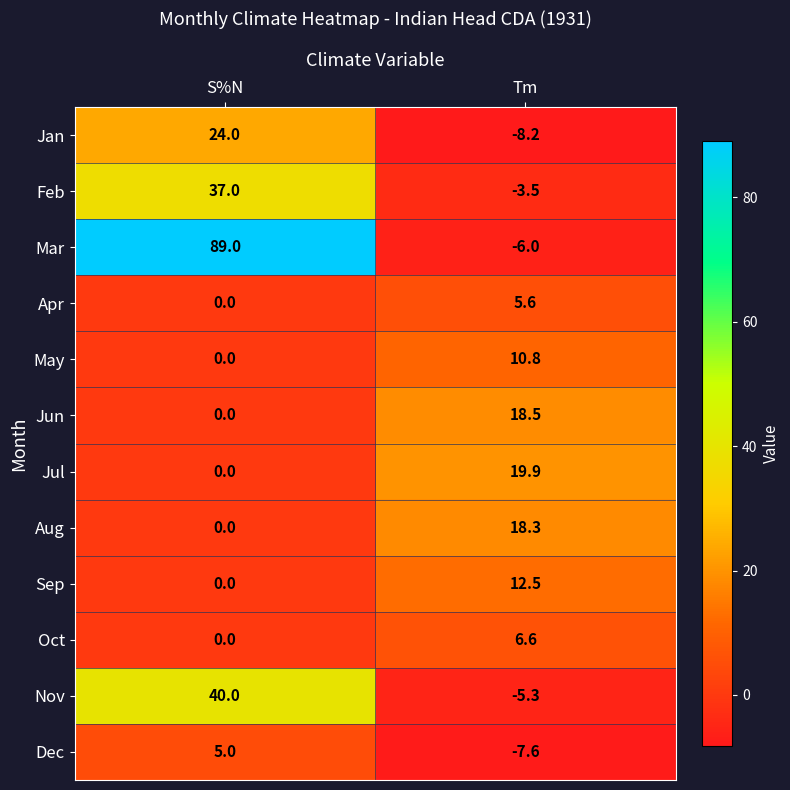

Between S%N and Tm, which series saw the biggest shift?

Mar